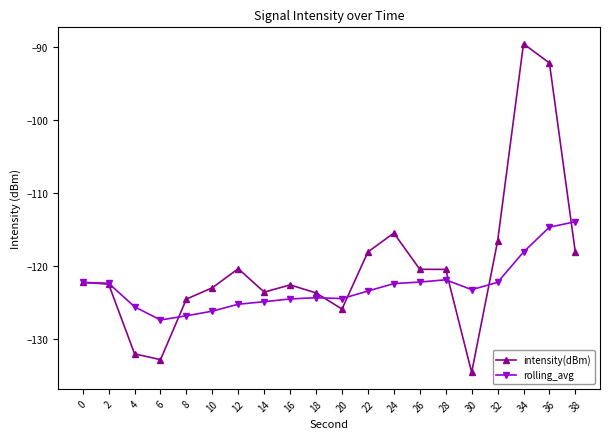

Rank the series by their average value, from lowest to highest.

rolling_avg, intensity(dBm)